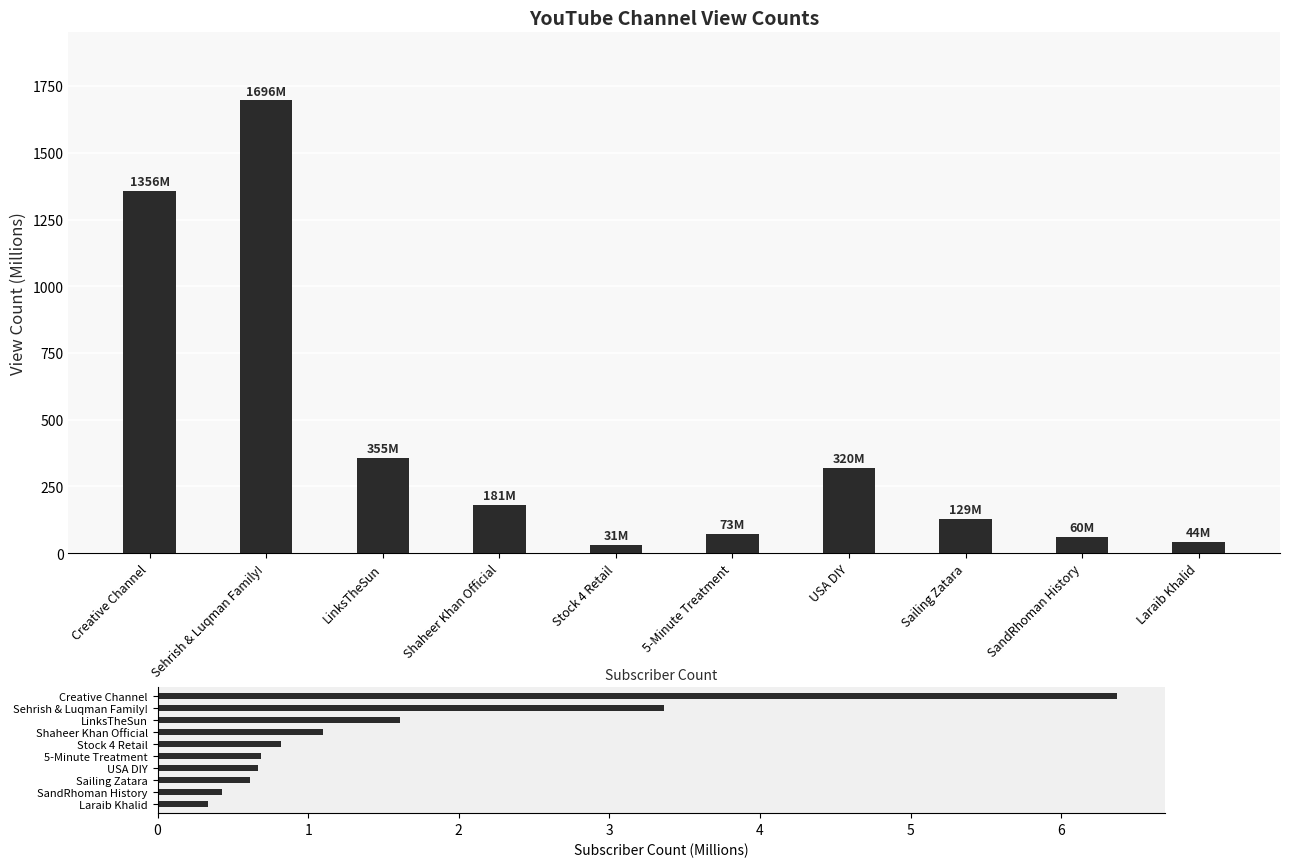

Which category has the highest value across all series?

Sehrish & Luqman Family!